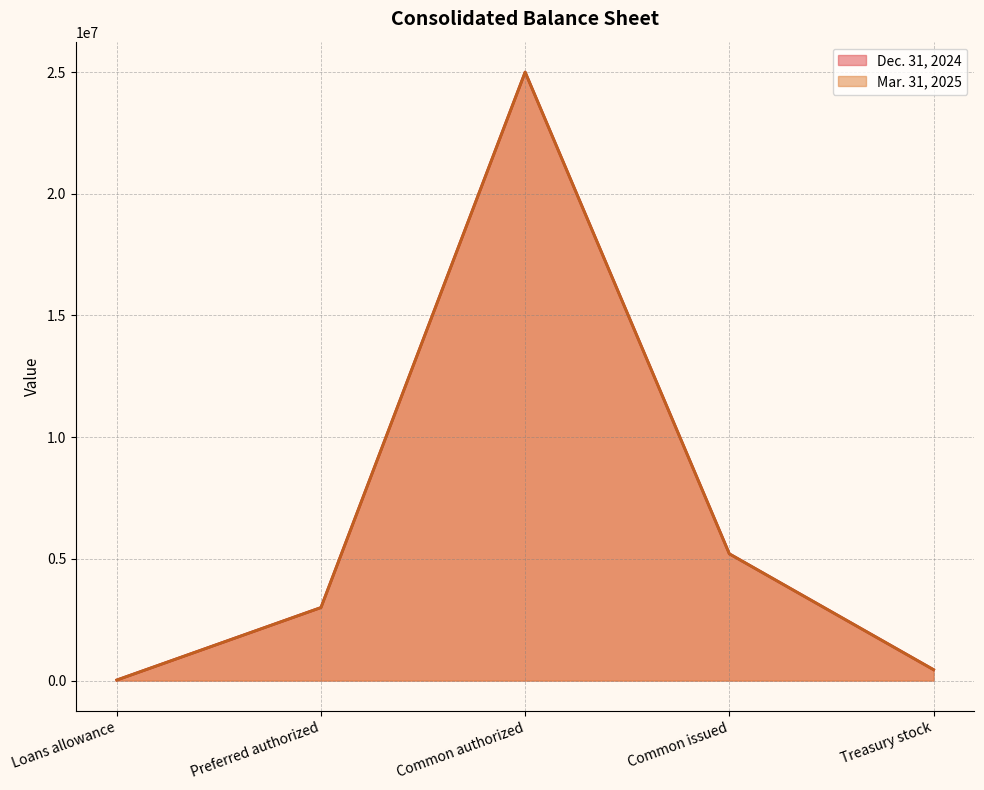

What is the maximum value shown in the chart?

25000000